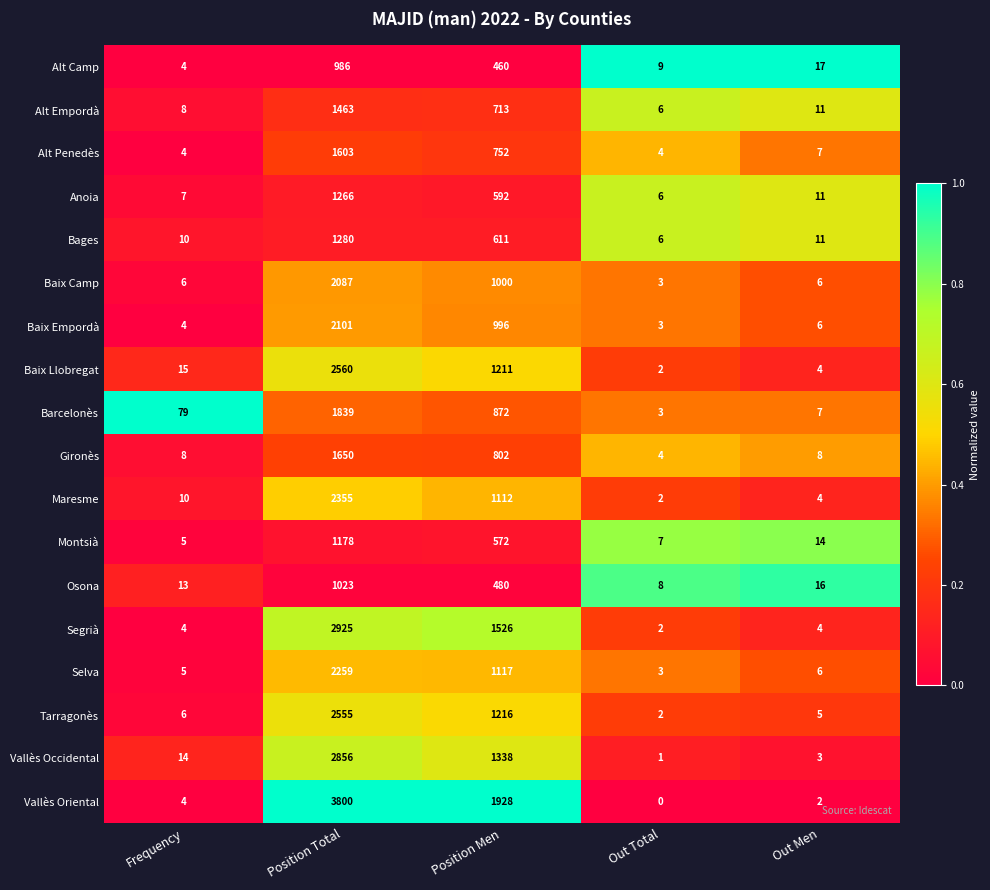

What is the difference between the second highest and minimum values in the Vallès Oriental series?

1928